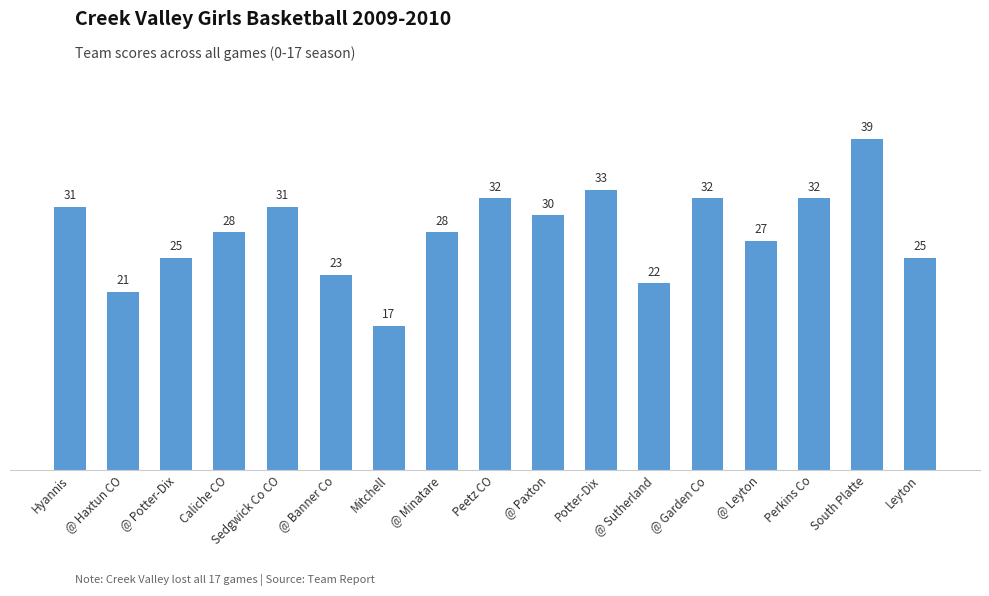

Which category has the lowest value across all series?

Mitchell